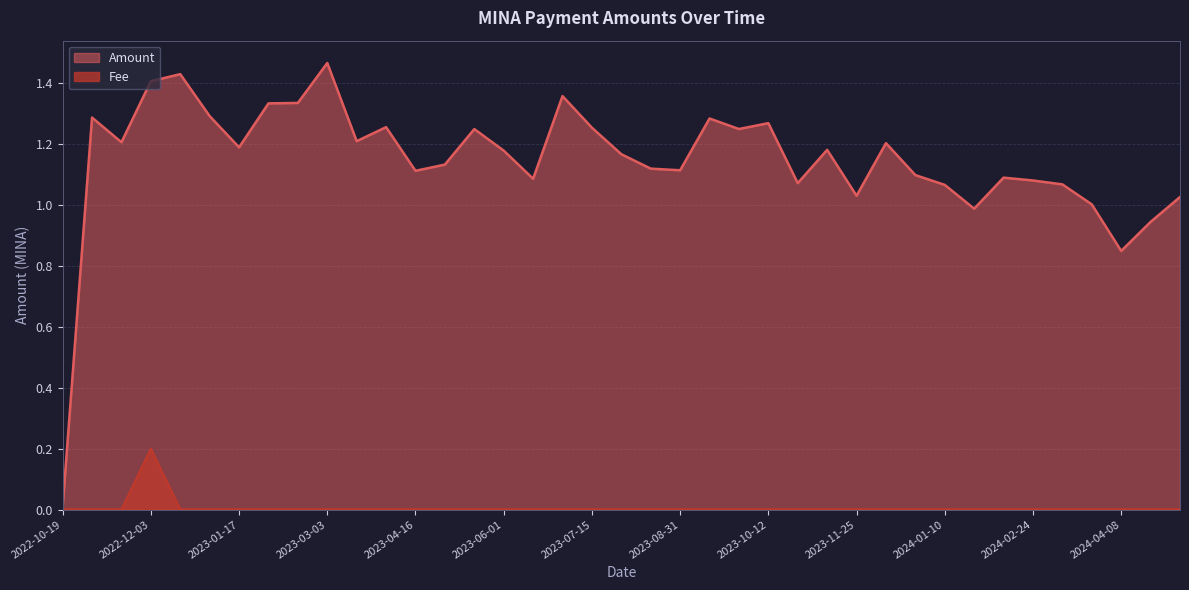

What is the label of the 28th point from the right?

2023-04-03